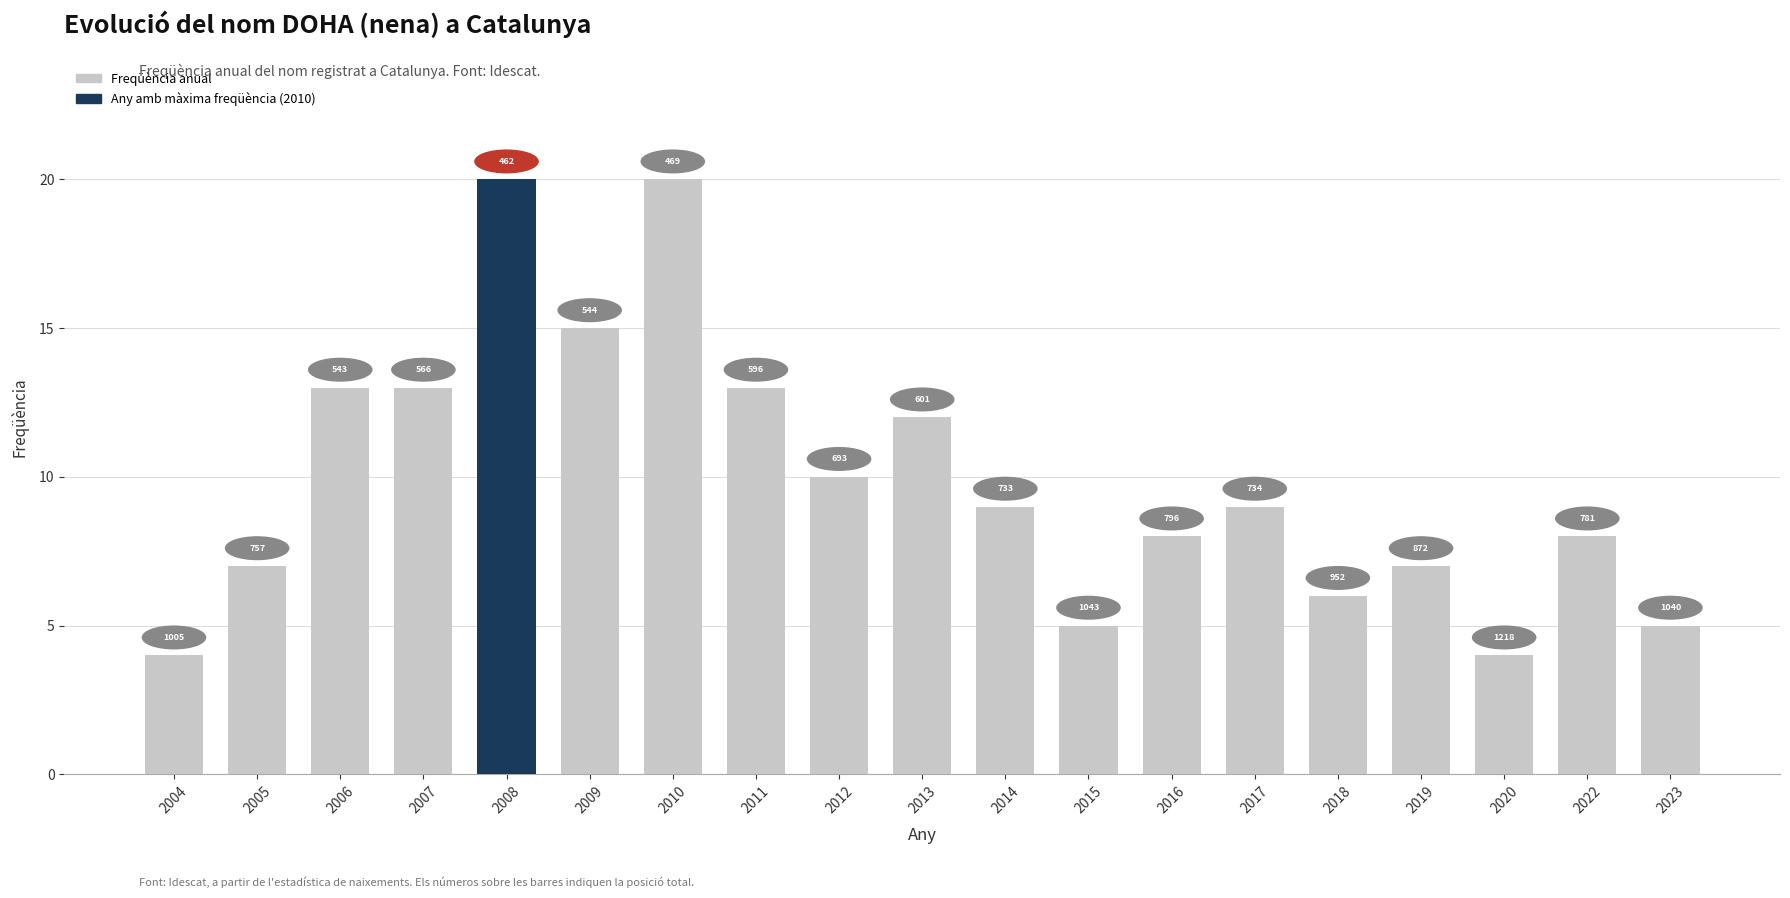

How many bars are there in total?

19